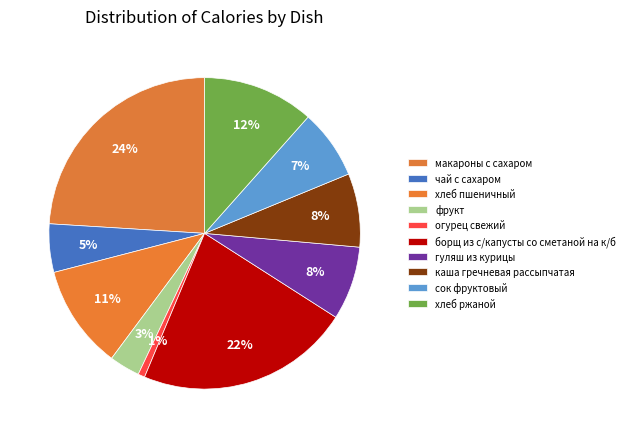

How many slices are in this pie chart?

10